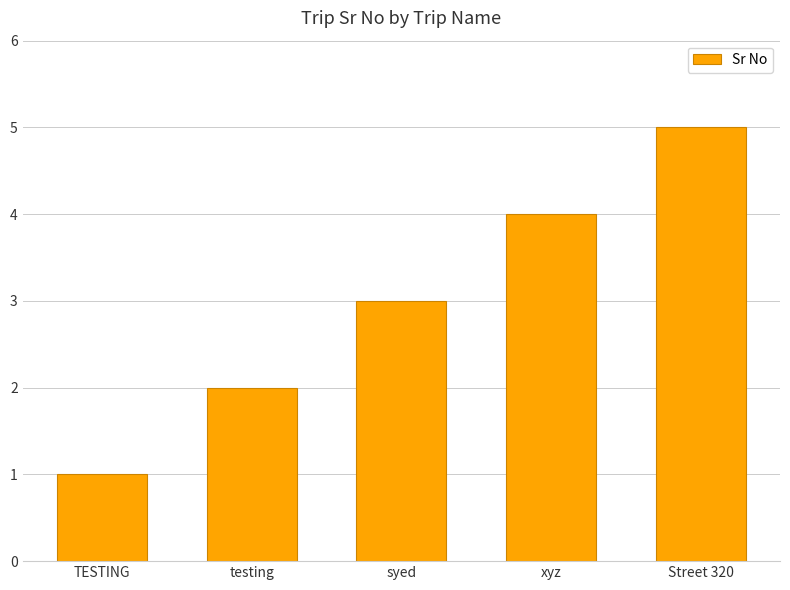

What is the ratio of the value at testing to the value at Street 320?

0.4